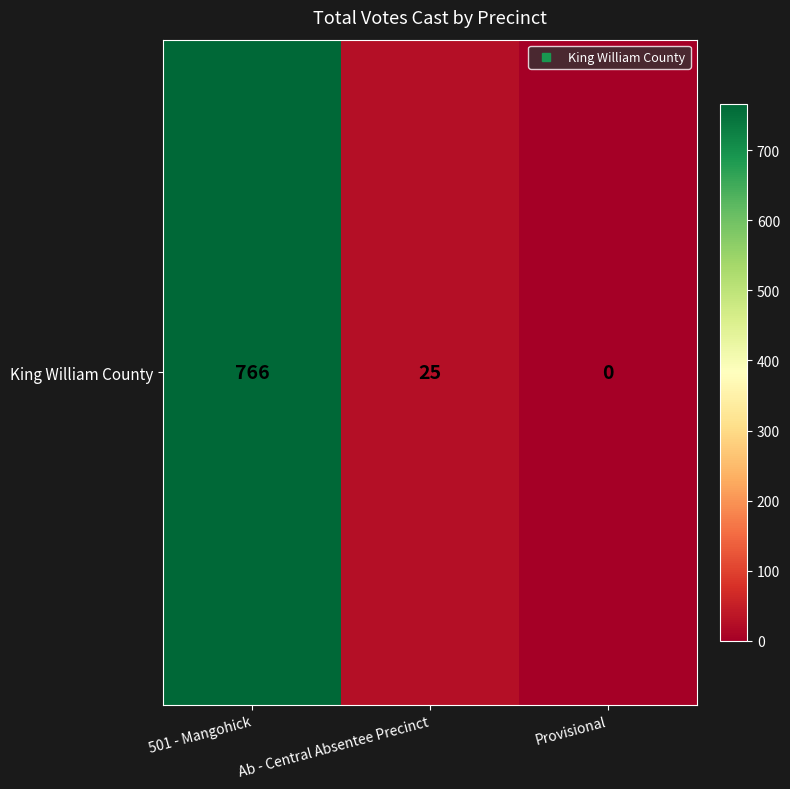

What is the difference between the second highest and minimum values?

25